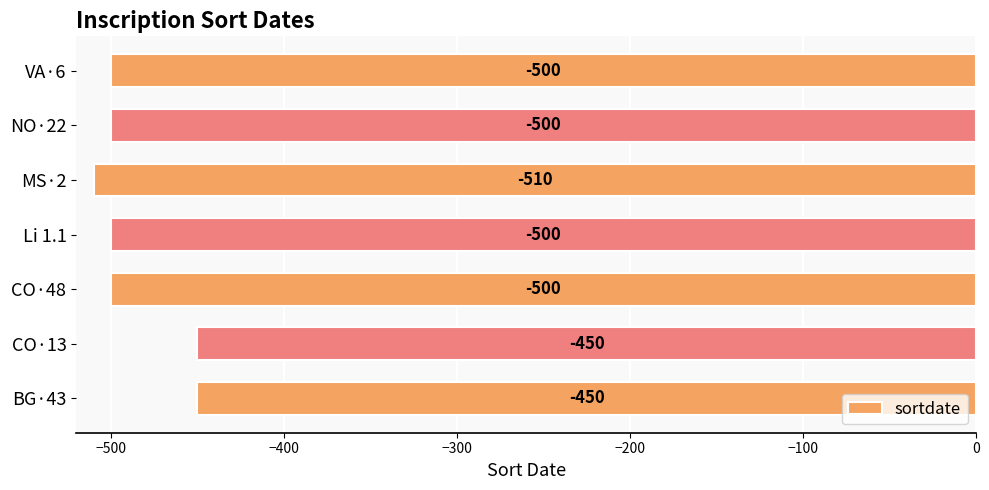

Where is the data nearest to the value -480?

CO·48